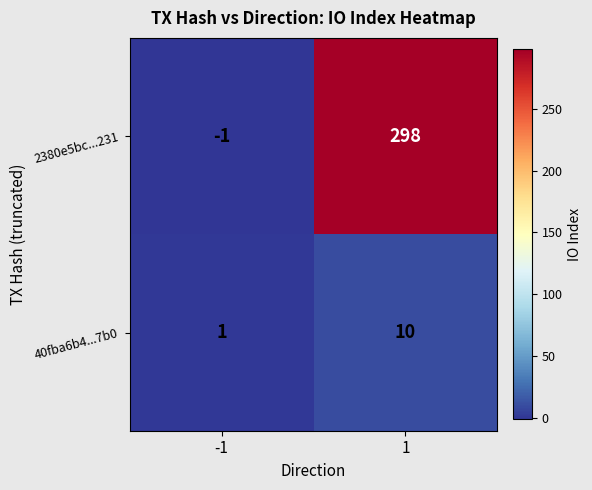

What is the sum of all 2380e5bc...231 values?

297